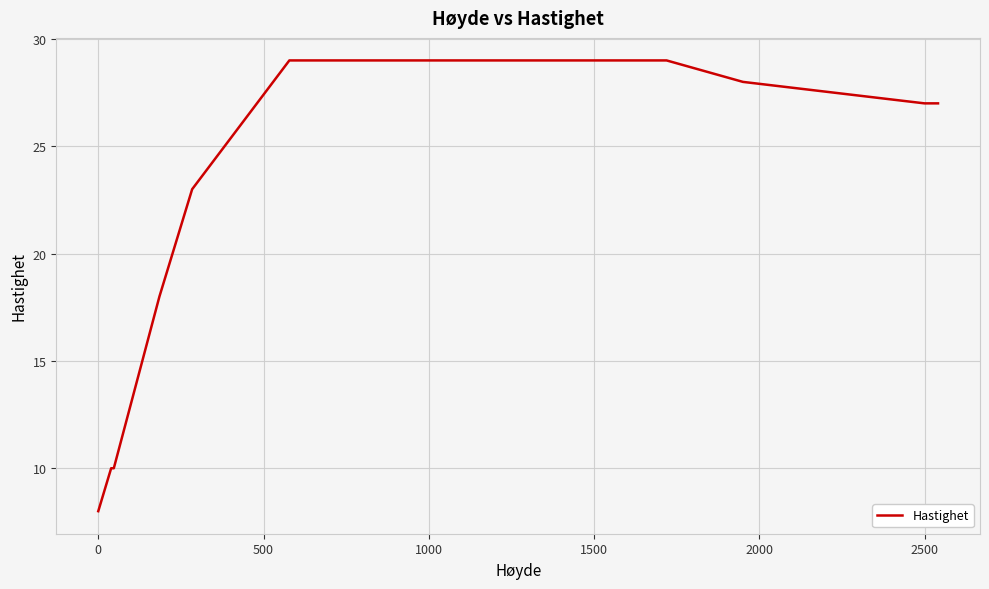

What is the maximum value shown in the chart?

29